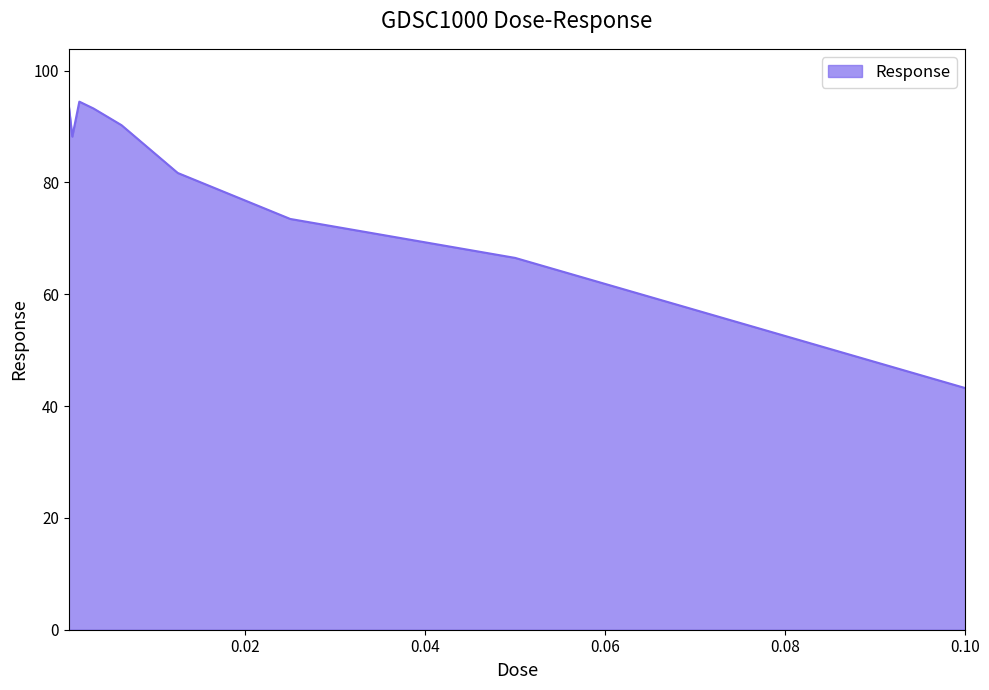

What is the difference between the maximum and minimum values?

51.2